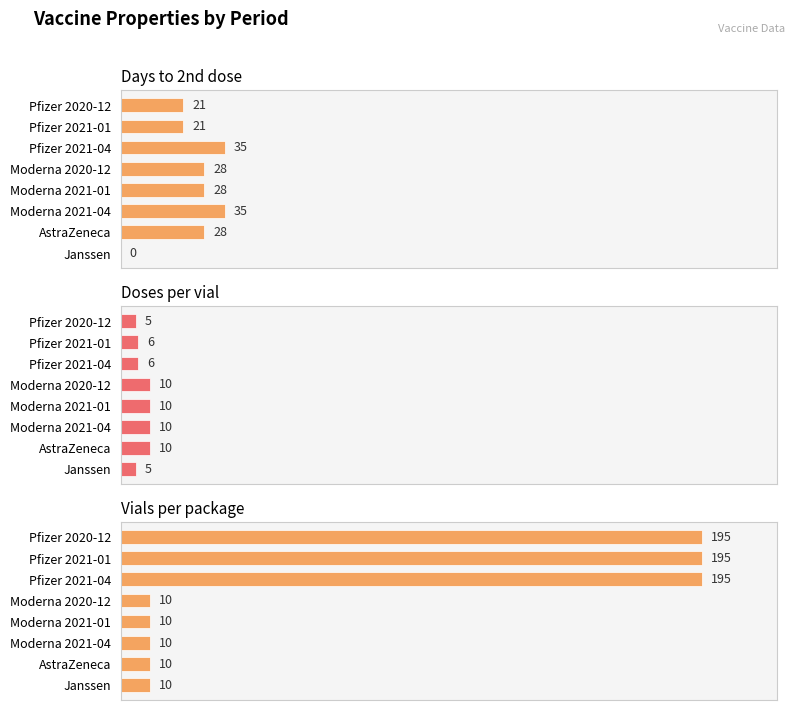

What is the lowest value of the haetteglas_per_pakning series?

10